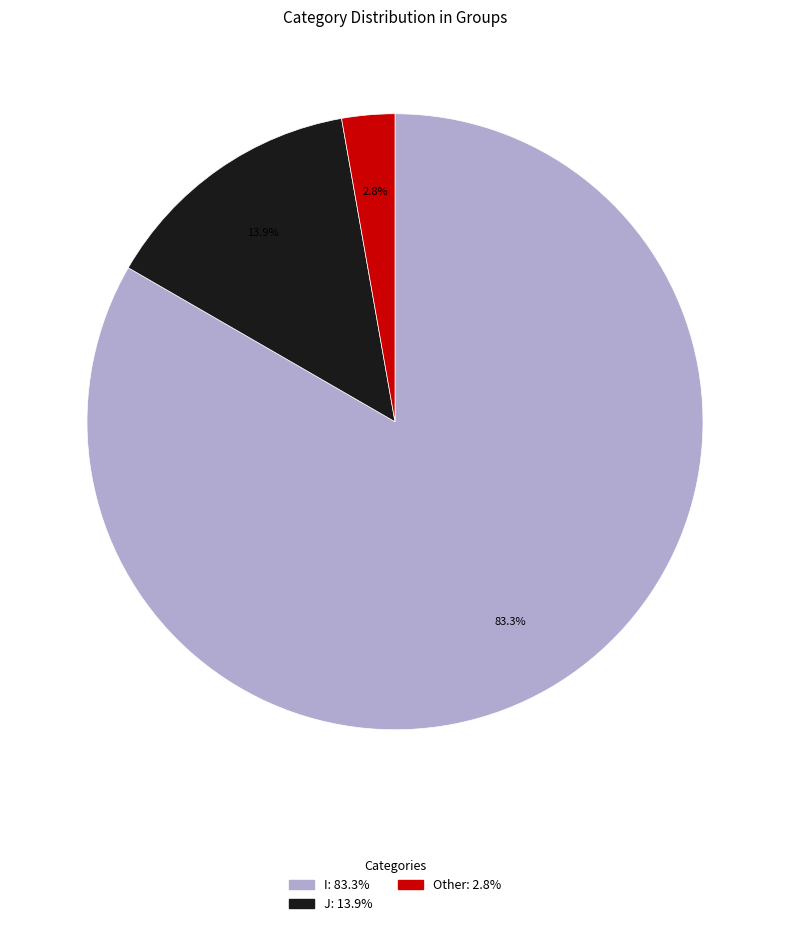

How much of the chart is everything except I?

16.7%